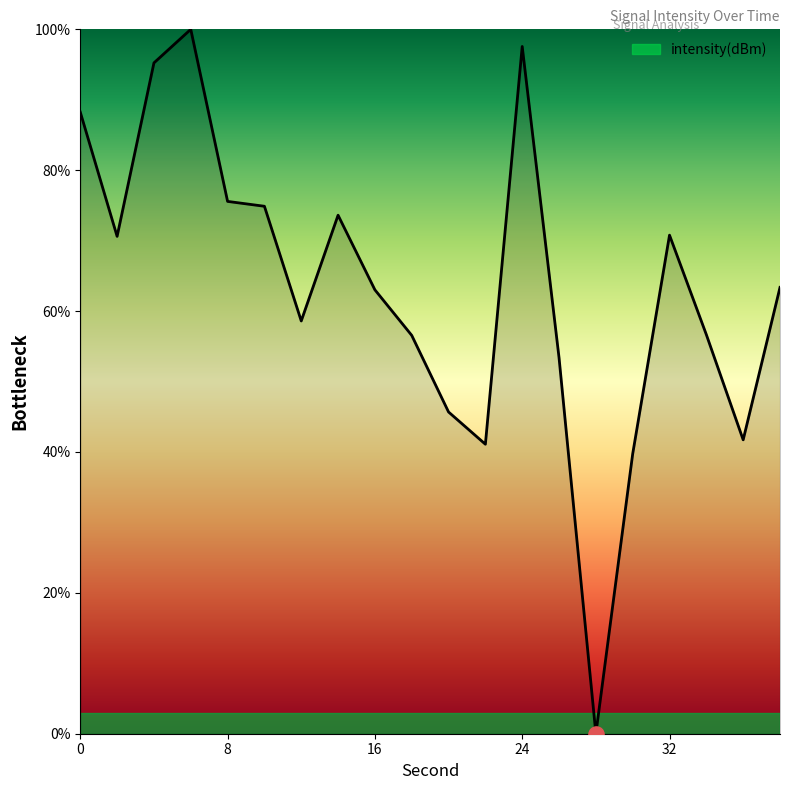

What is the greatest value displayed?

100.0